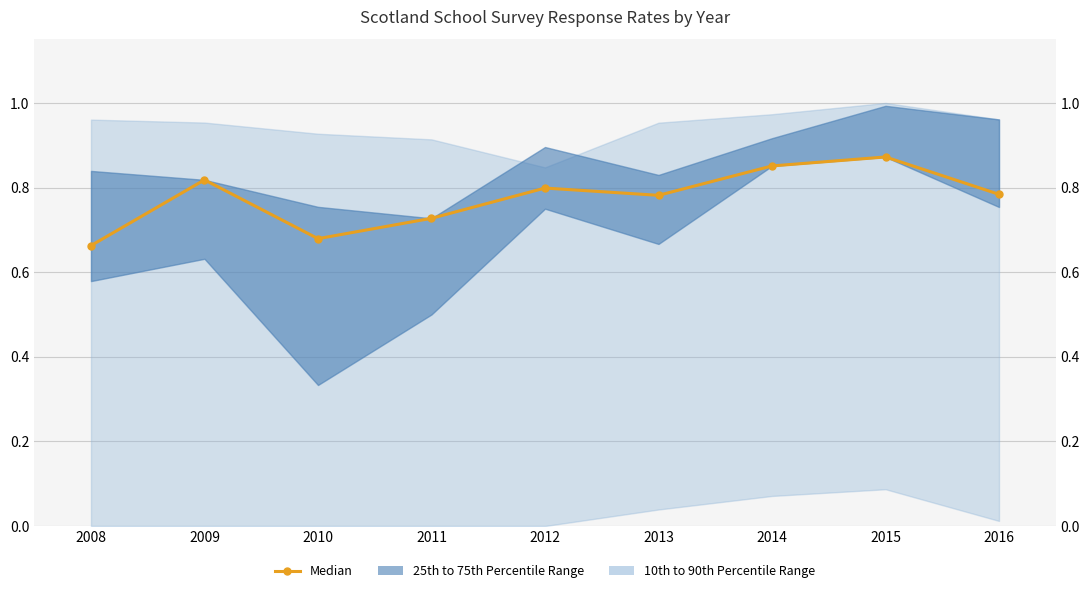

The value at 2008 is 1.0. True or false?

False